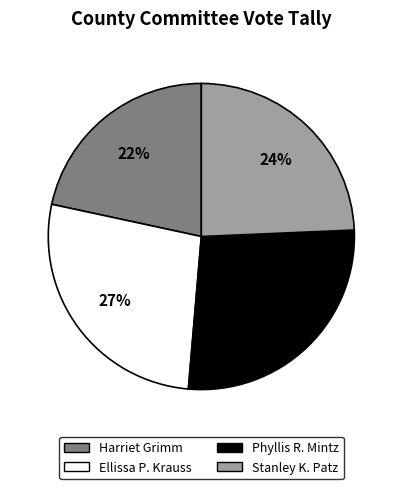

Does any single category account for the majority?

No